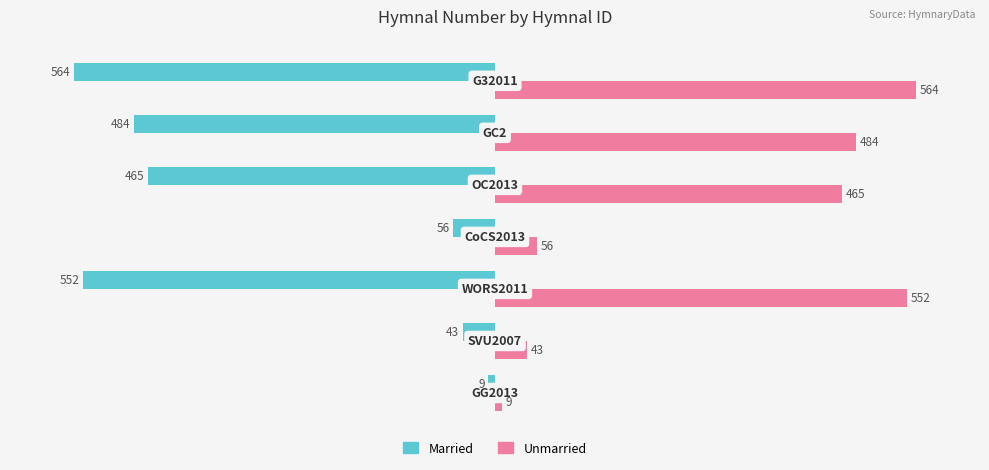

What is the difference between the Unmarried values at 6 and 2?

12